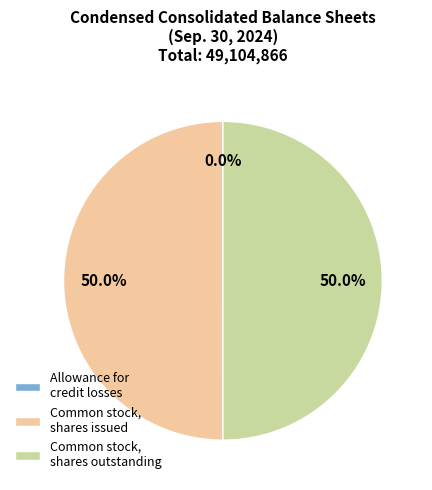

What percentage is NOT represented by Common stock, shares issued?

50.0%